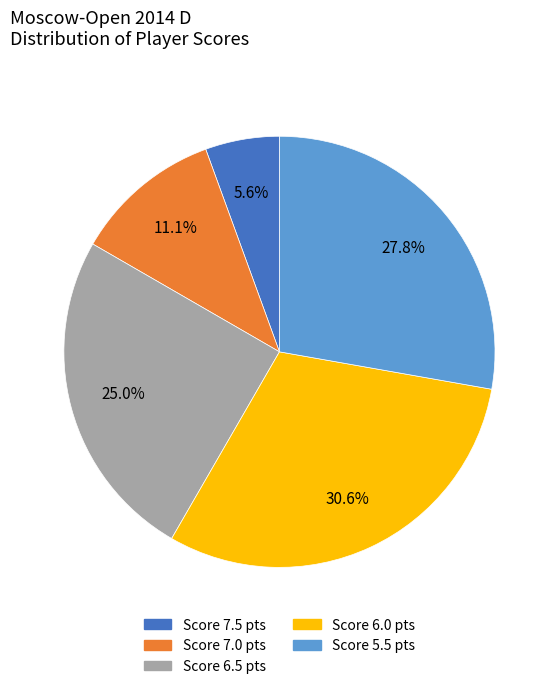

Is there a majority slice in this chart?

No